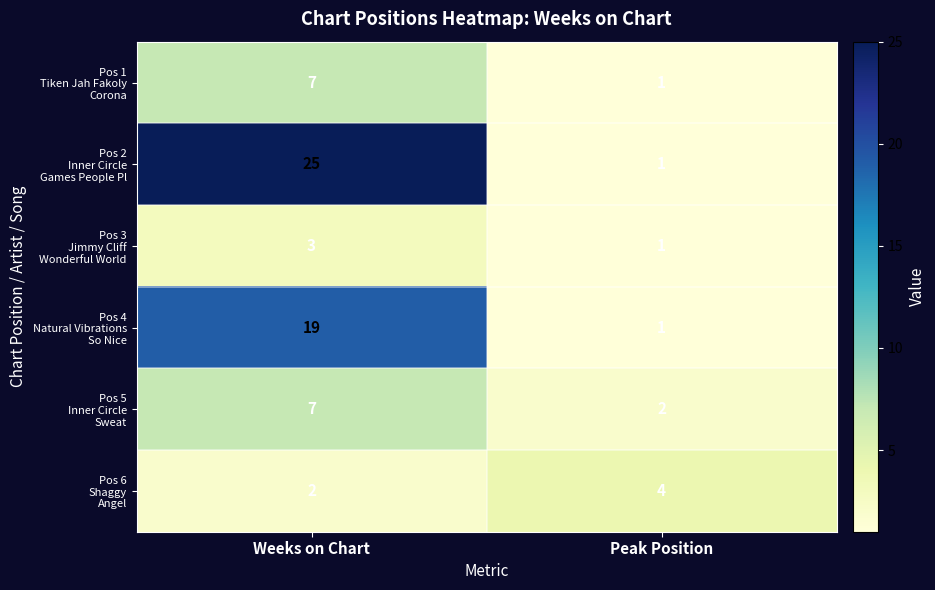

What is the difference between the highest and lowest values at Weeks on Chart?

23